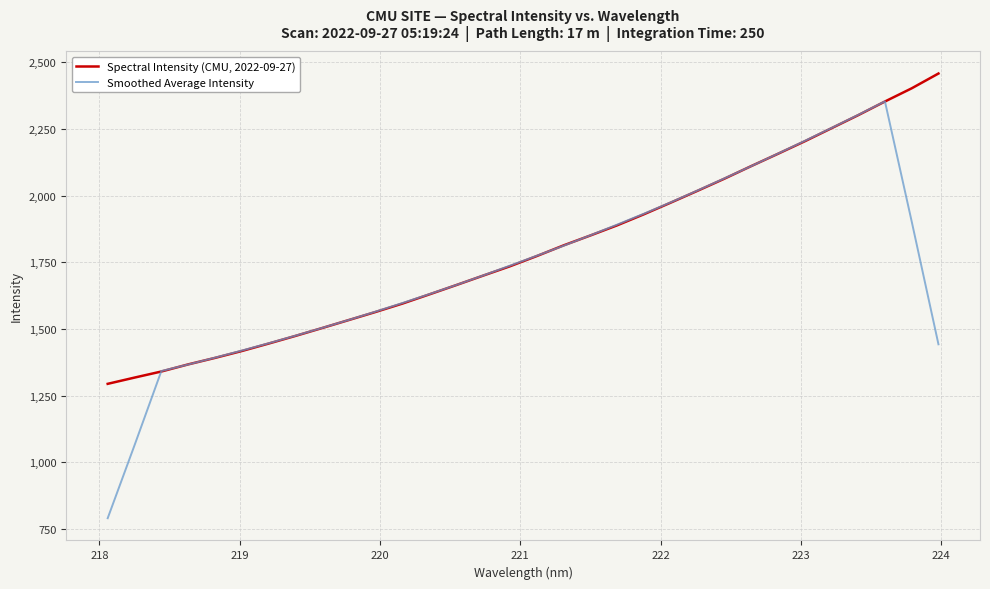

What is the smallest value displayed?

790.7